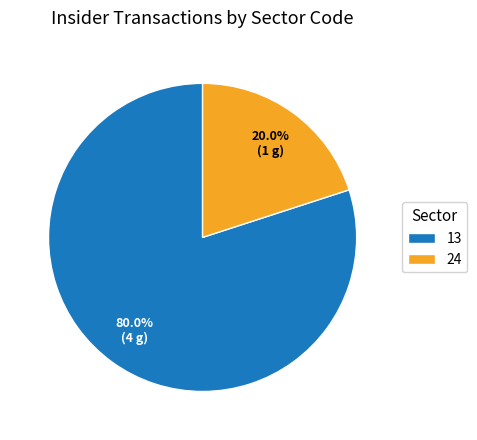

What is the total percentage of 13 and 24?

100.0%